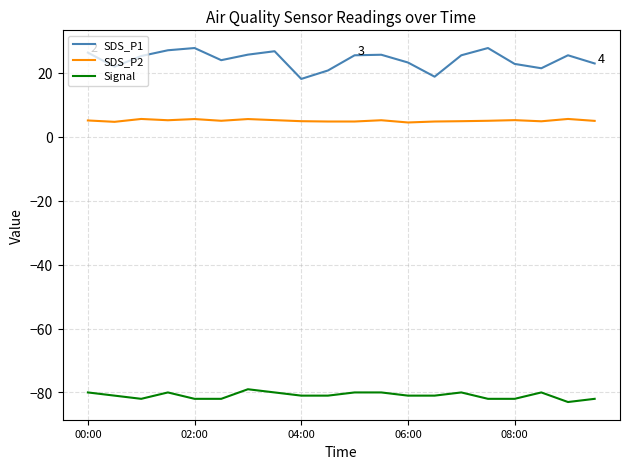

Which series has the largest total across all categories?

SDS_P1